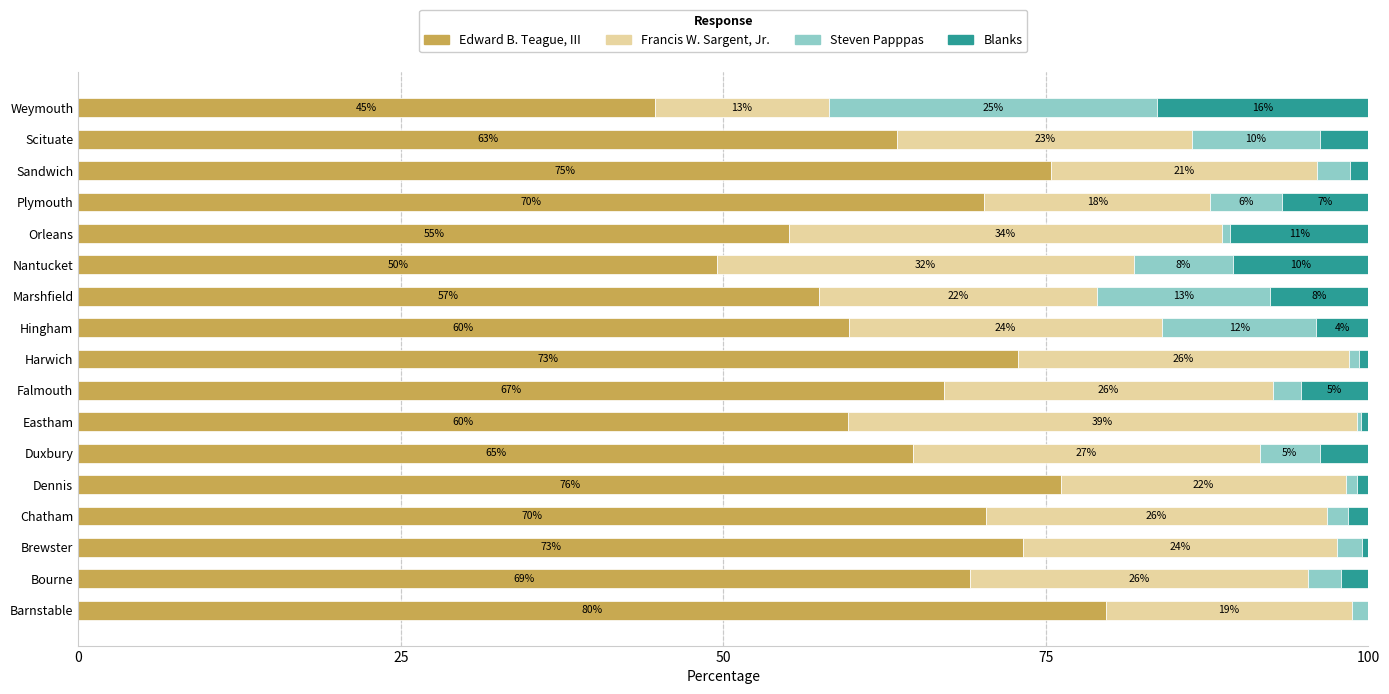

What are all the series names shown in the legend?

Edward B. Teague, III, Francis W. Sargent, Jr., Steven Papppas, Blanks